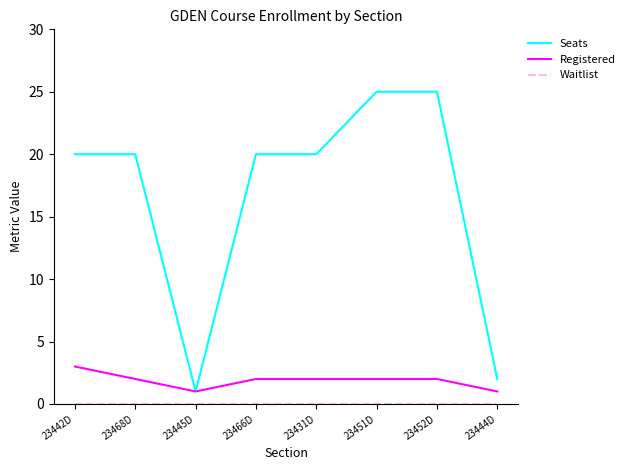

What is the maximum value shown in the chart?

25